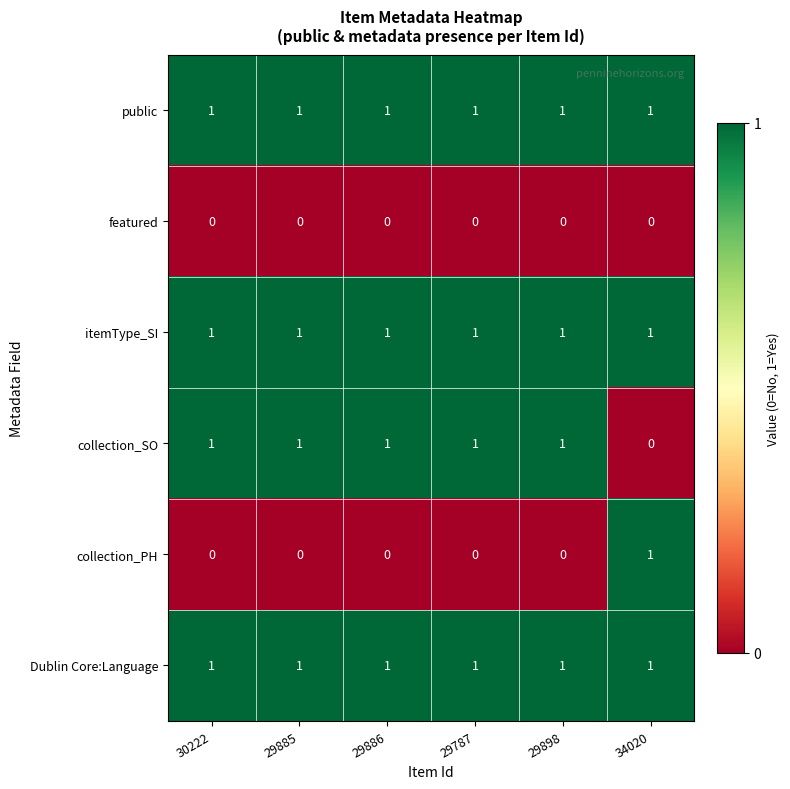

What is the sum of all itemType_SI values?

6